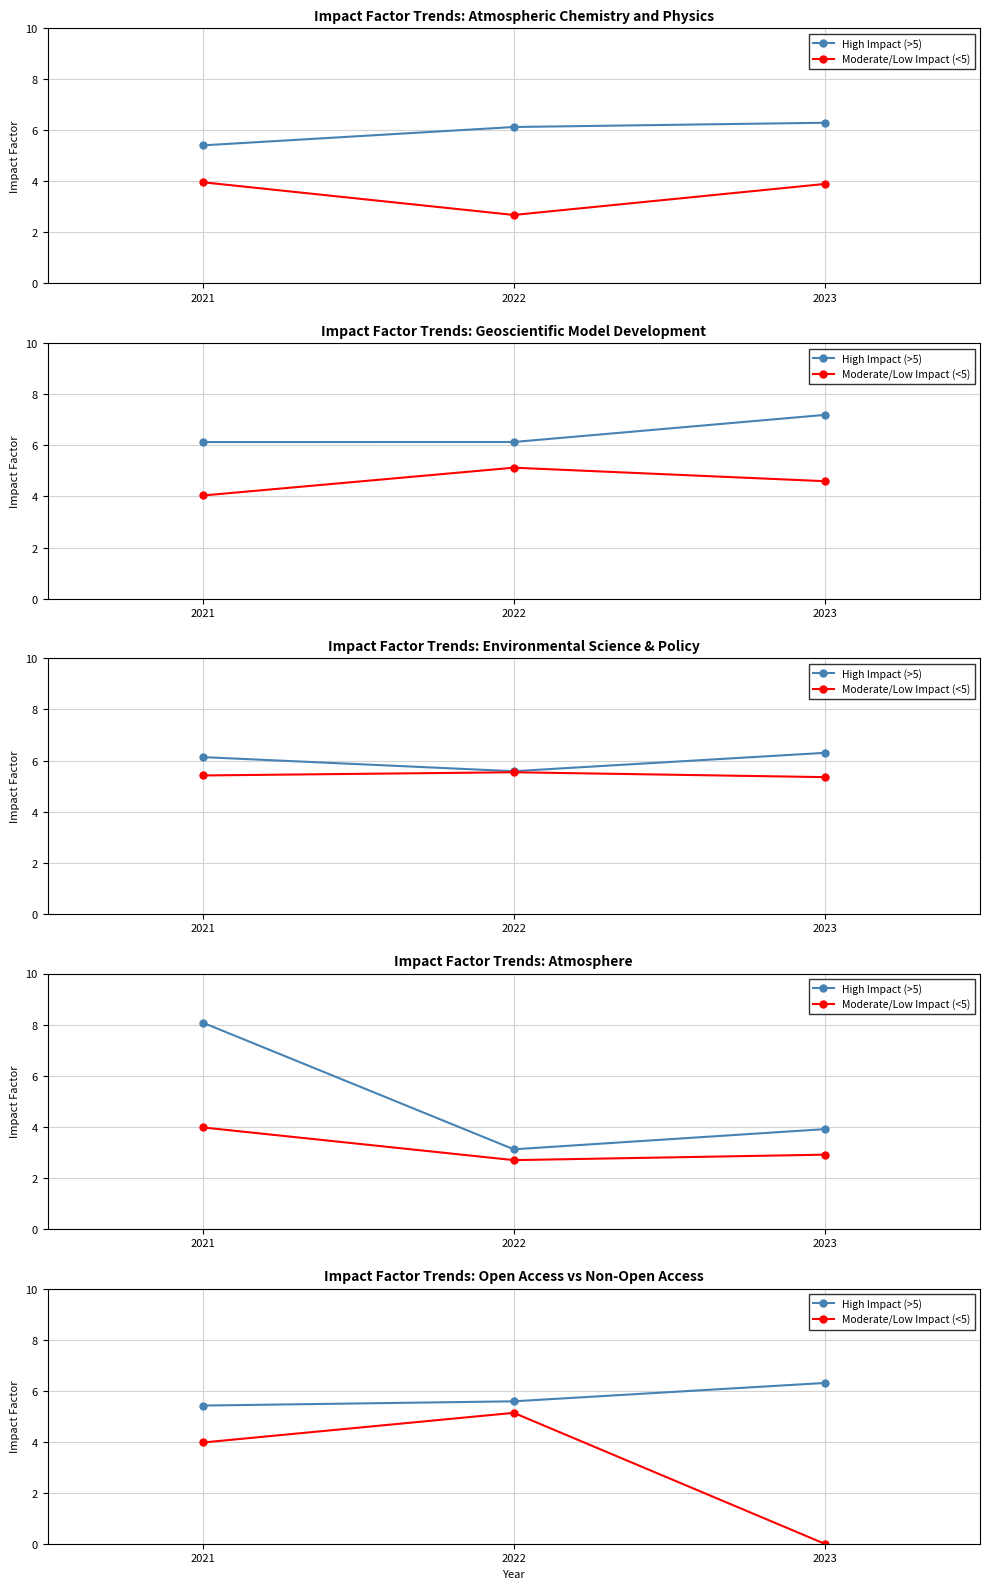

Does the chart display data point markers on the line(s)?

Yes